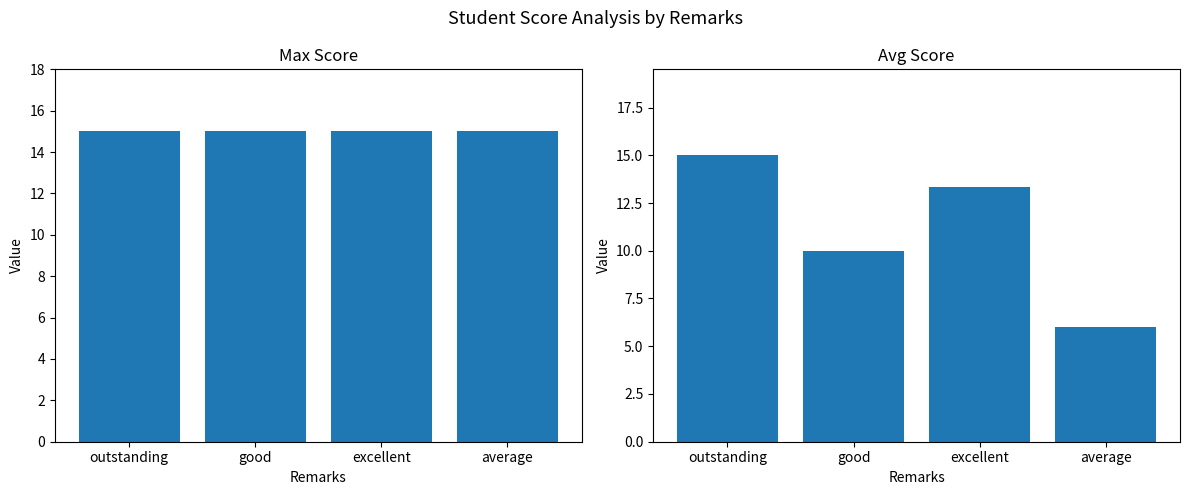

Are the bars grouped side by side (vs. stacked)?

Yes